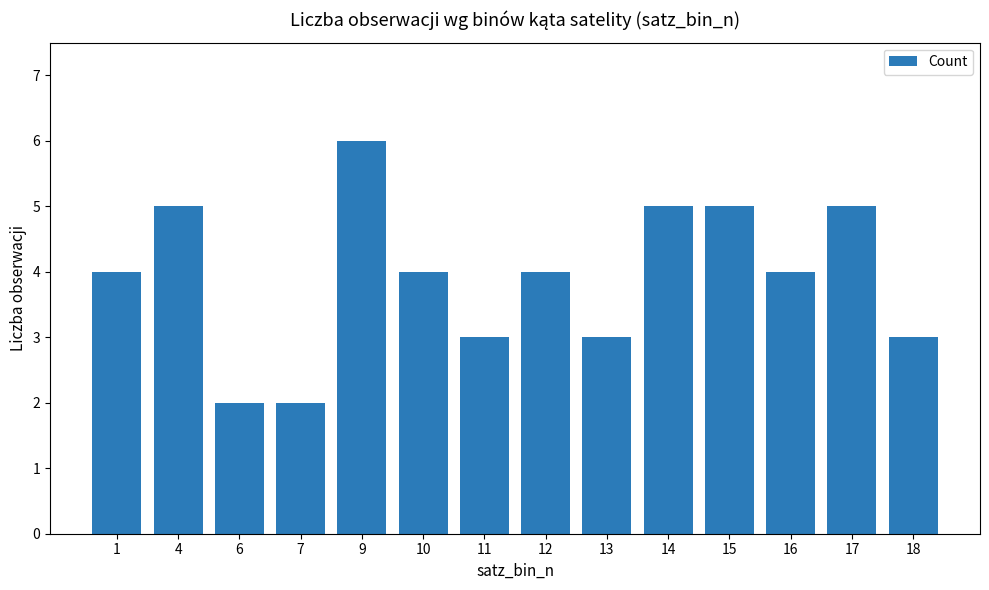

Is it true that the value at 7 is 1?

False